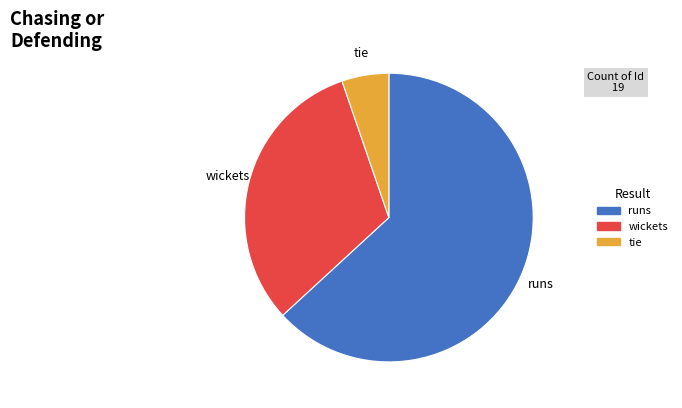

Which slice is the largest?

runs